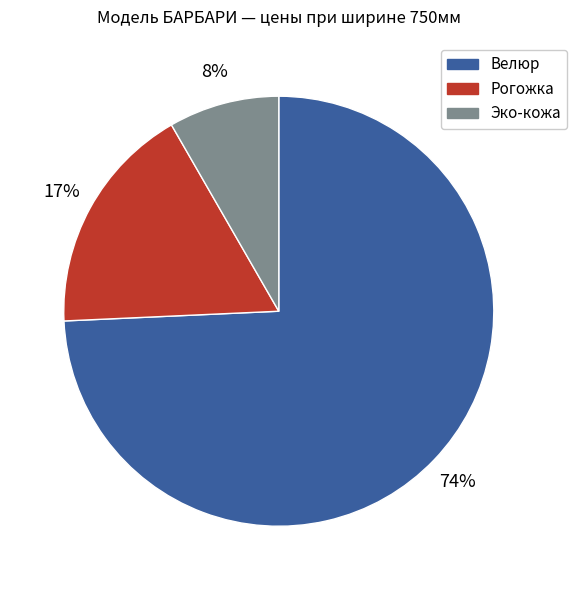

Count the number of slices in the pie.

3